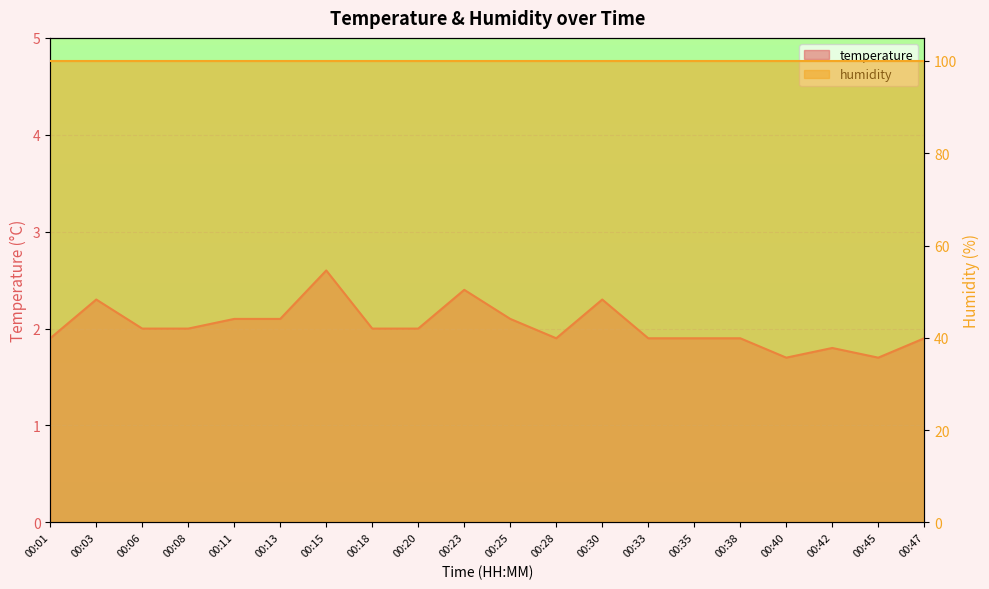

At which category does the chart reach its peak across all series?

00:15